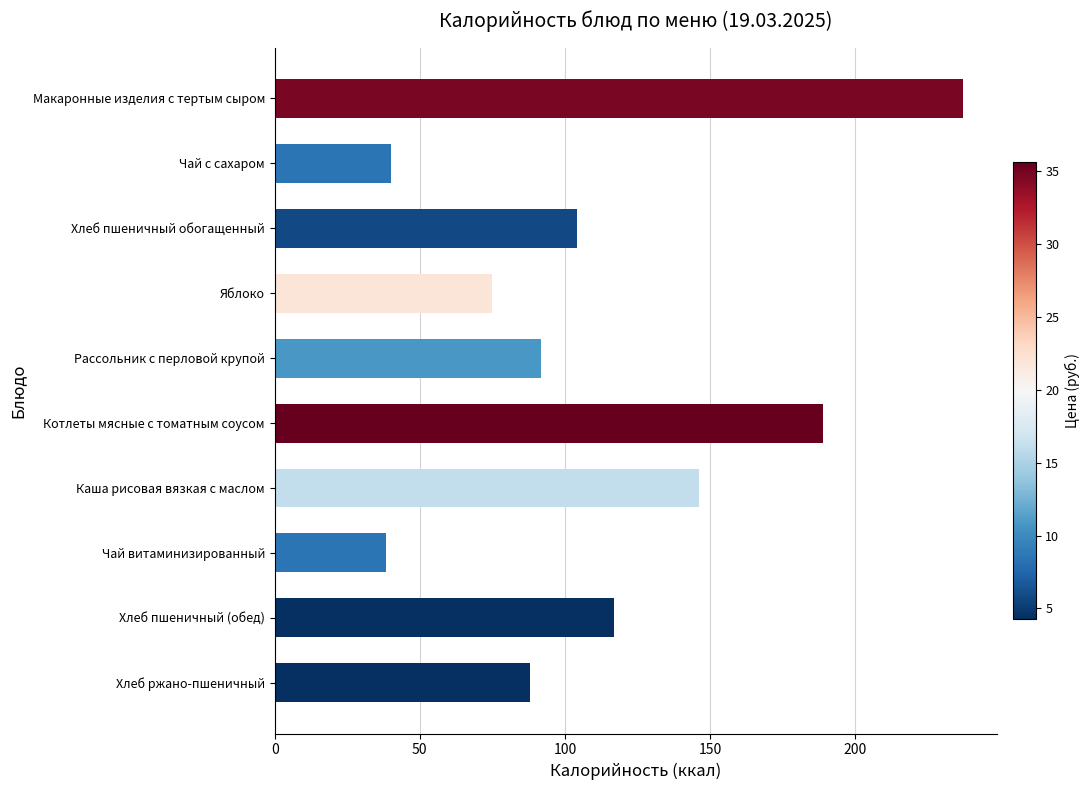

What is the ratio of the value at Чай с сахаром to the value at Хлеб пшеничный (обед)?

0.3